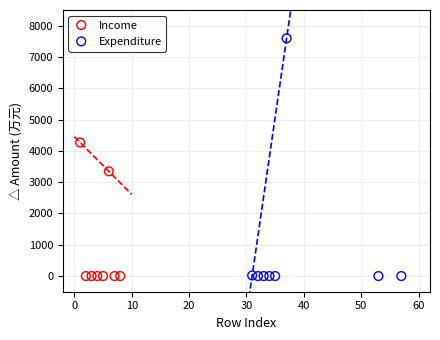

Which series has the largest Y range (max minus min)?

Expenditure